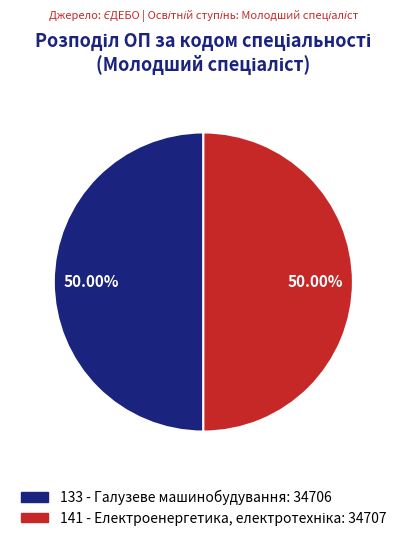

Count the number of slices in the pie.

2